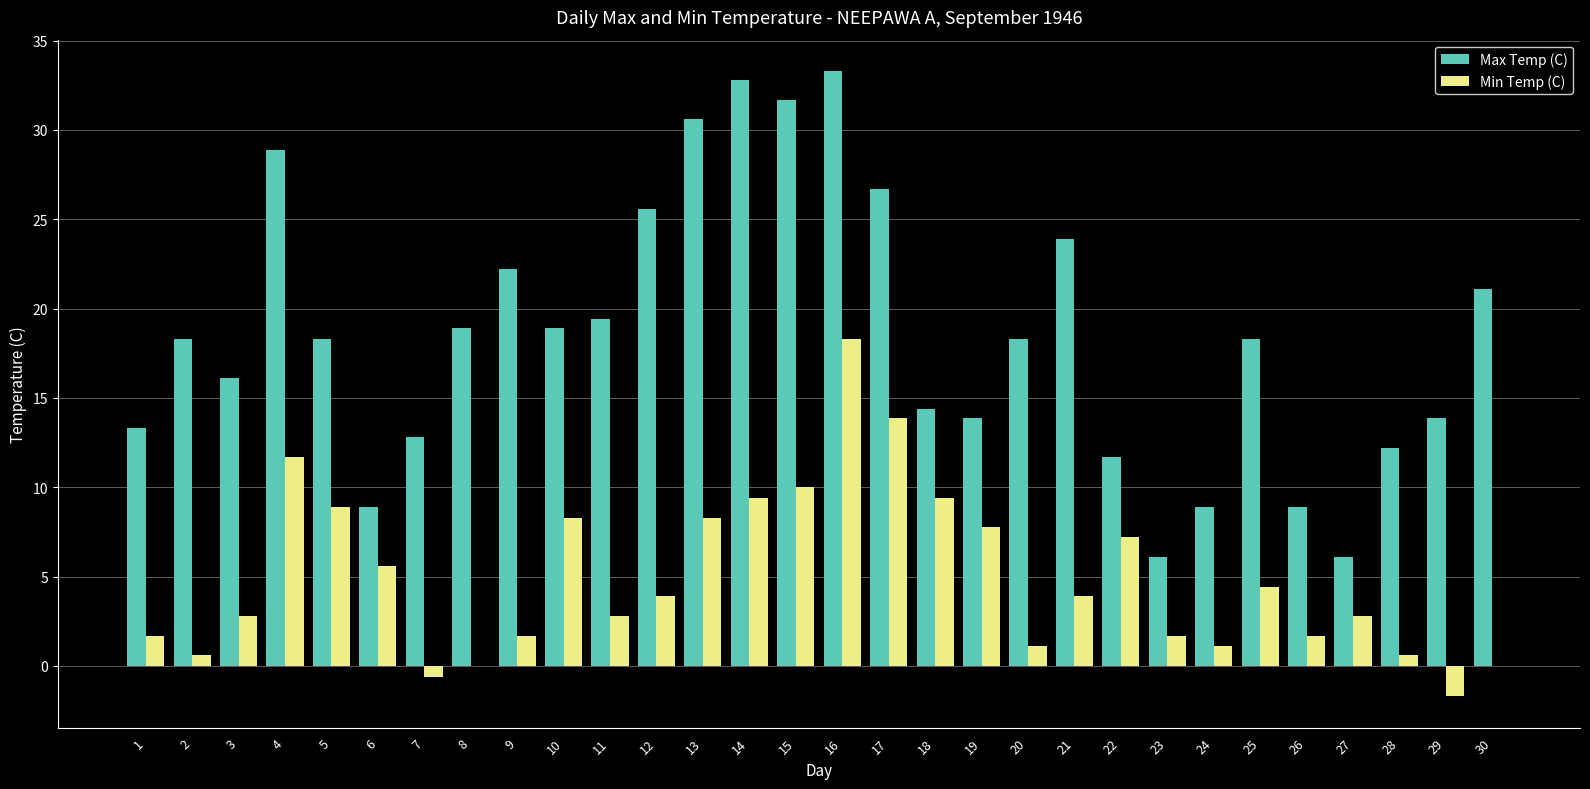

What is the sum of all Max Temp (C) values?

554.4